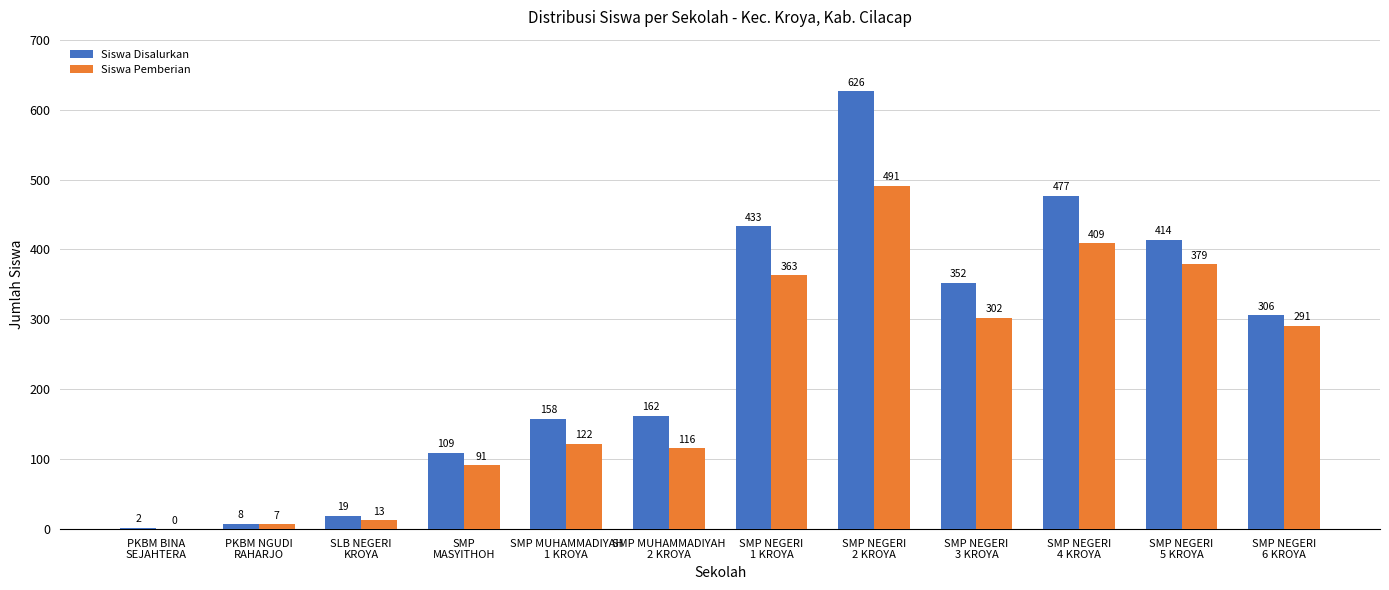

What value does the Siswa Disalurkan series have at PKBM NGUDI
RAHARJO?

8